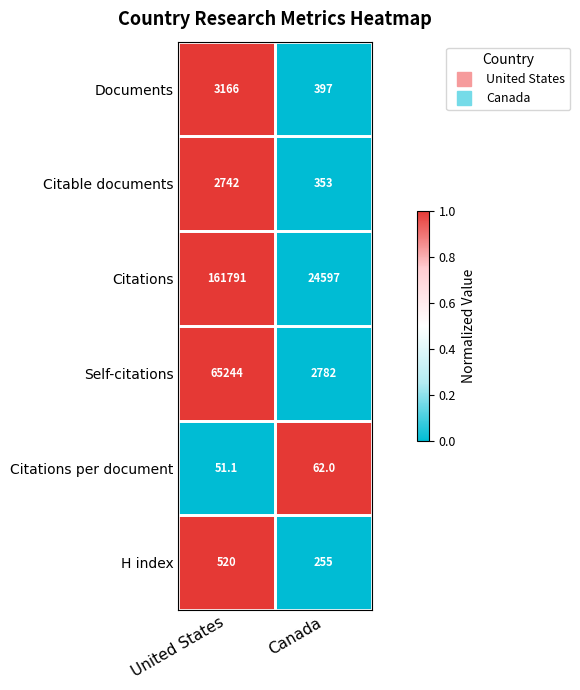

List the series in order of their peak value, lowest first.

Citations per document, H index, Citable documents, Documents, Self-citations, Citations